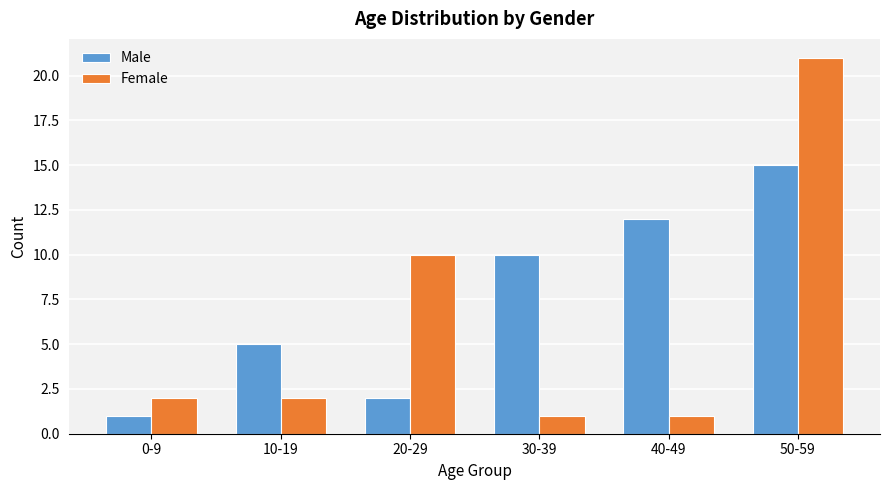

Count the number of categories in the chart.

6